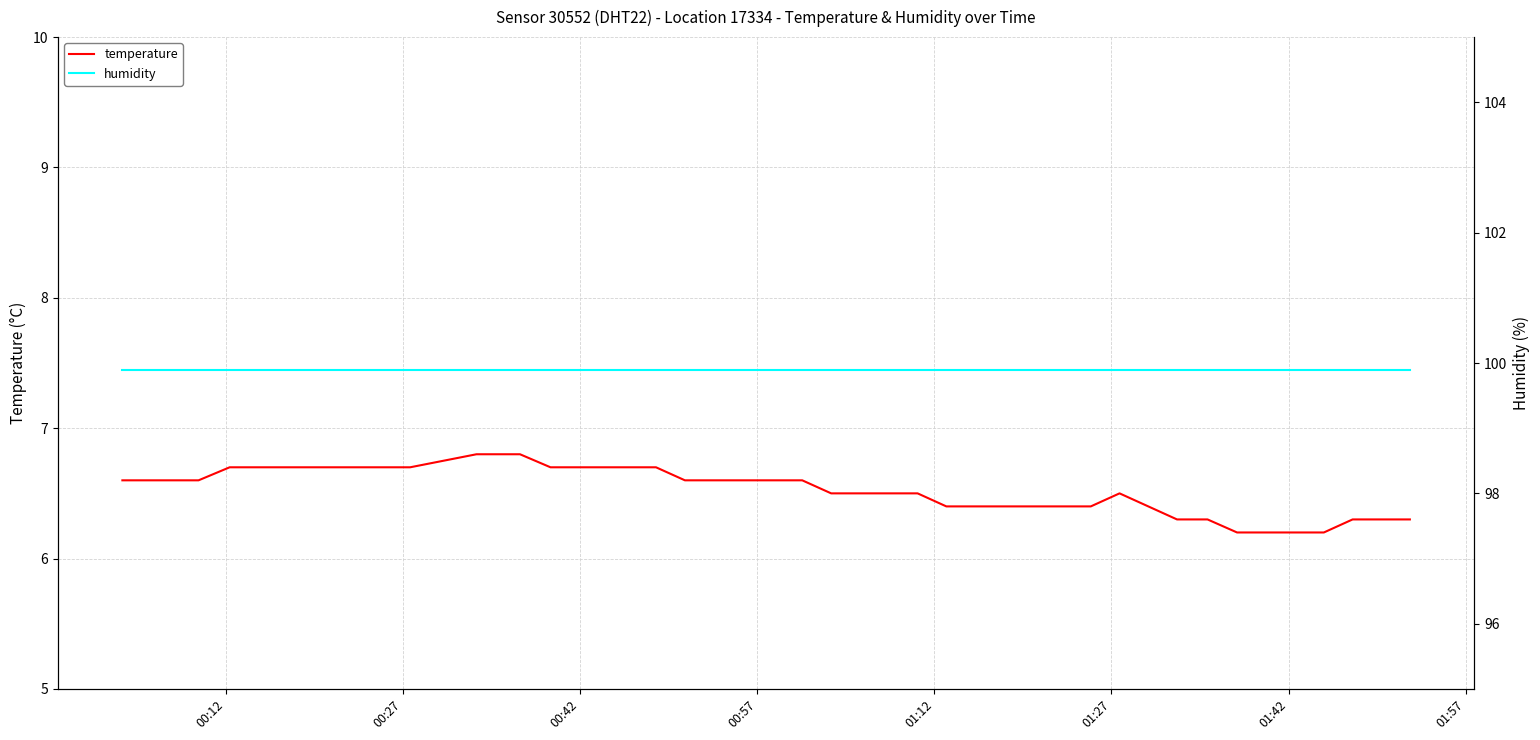

What is the maximum value for temperature?

6.8